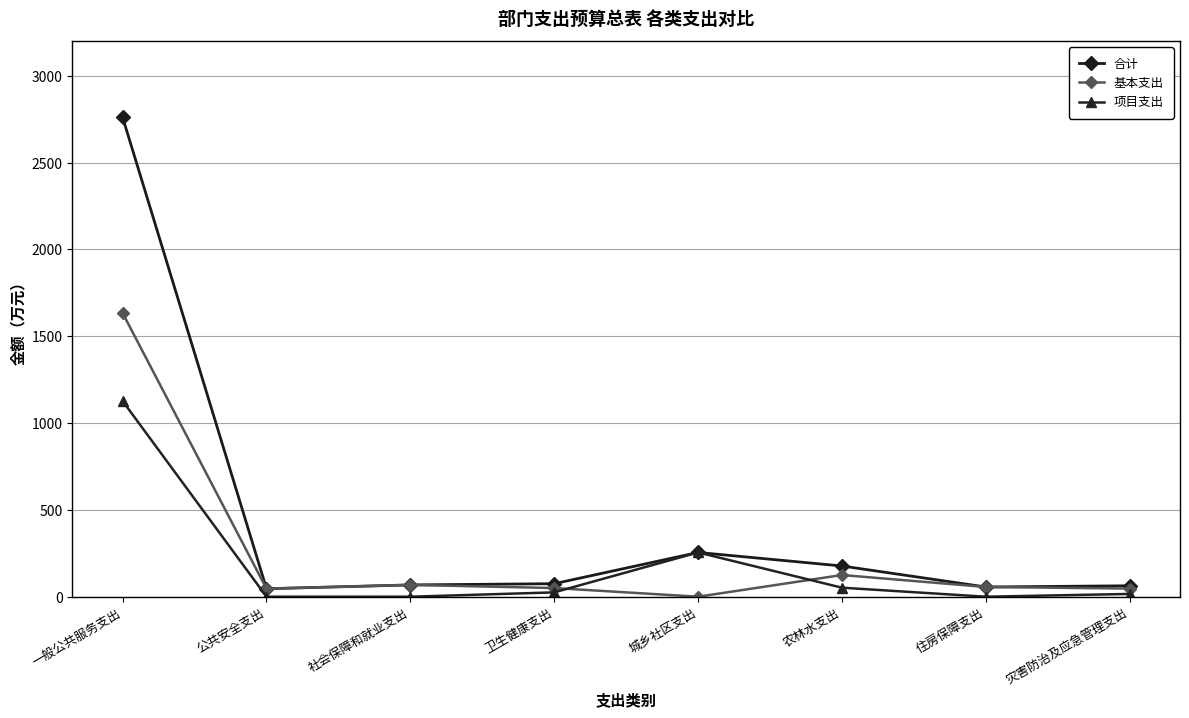

What is the difference between the maximum and second lowest values in the 基本支出 series?

1588